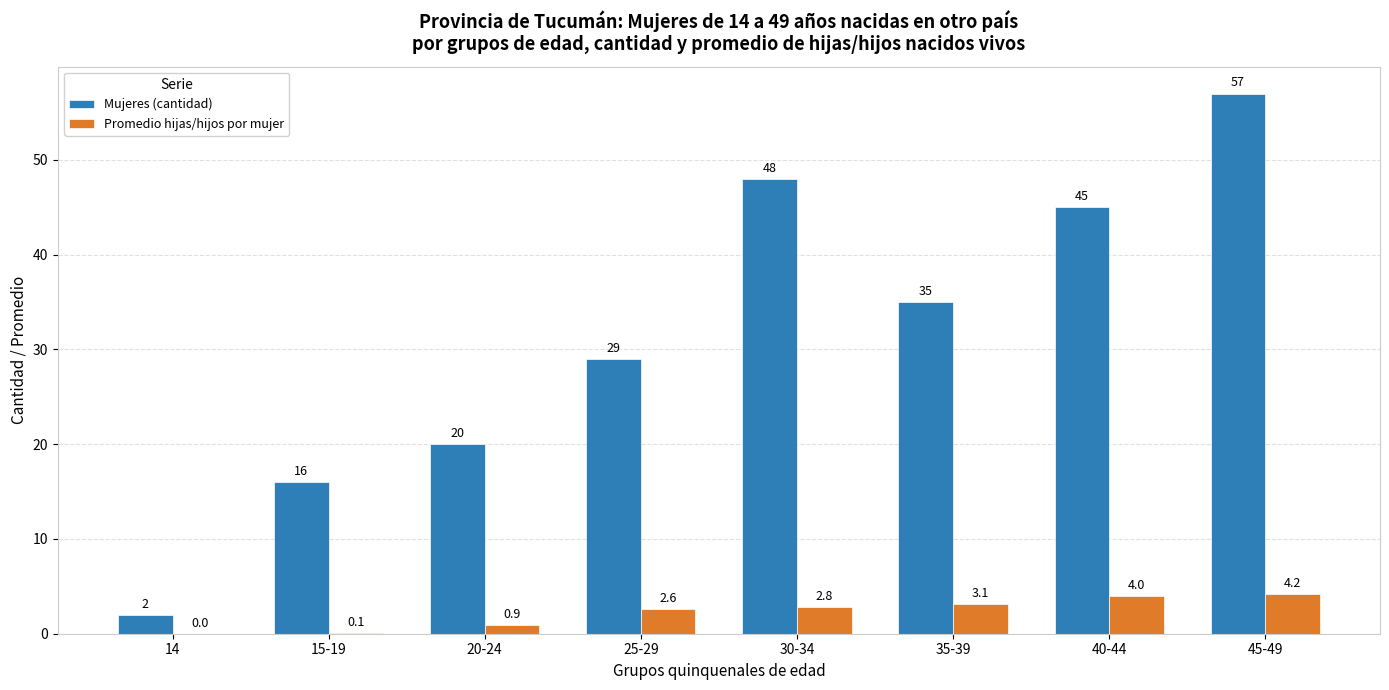

Which series changed the most between 14 and 30-34?

Mujeres (cantidad)